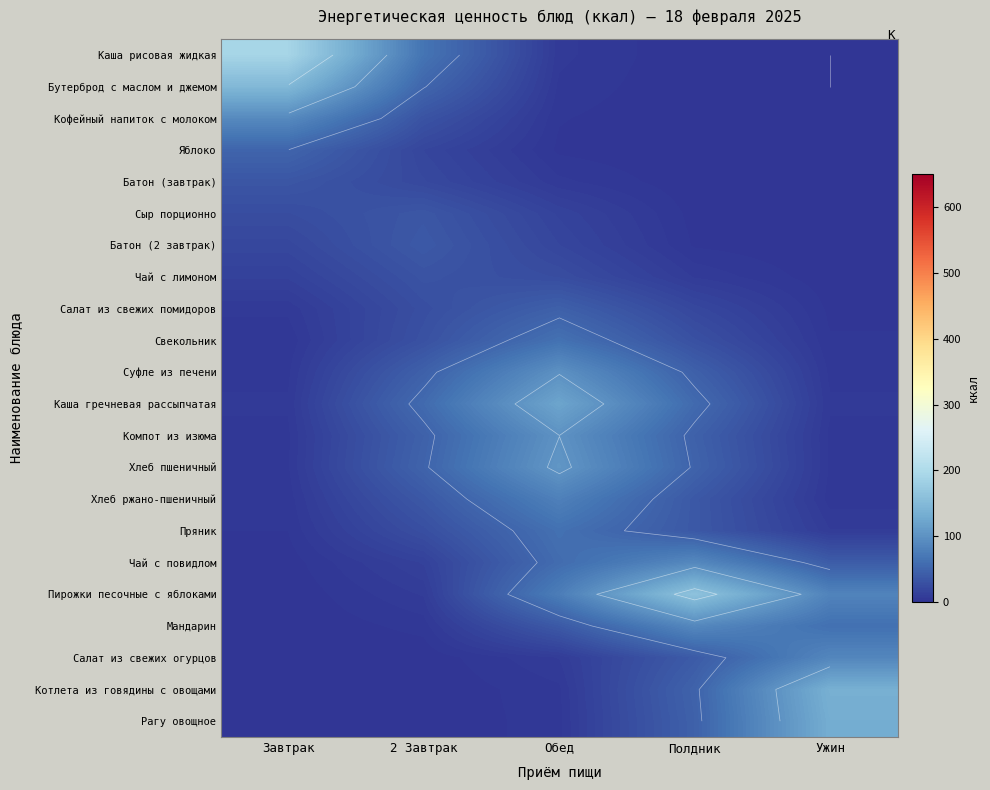

Rank the series by their maximum value, from lowest to highest.

Чай с лимоном, Батон (завтрак), Сыр порционно, Батон (2 завтрак), Салат из свежих помидоров, Яблоко, Пряник, Свекольник, Хлеб ржано-пшеничный, Салат из свежих огурцов, Мандарин, Чай с повидлом, Кофейный напиток с молоком, Суфле из печени, Компот из изюма, Хлеб пшеничный, Каша гречневая рассыпчатая, Рагу овощное, Котлета из говядины с овощами, Бутерброд с маслом и джемом, Пирожки песочные с яблоками, Каша рисовая жидкая